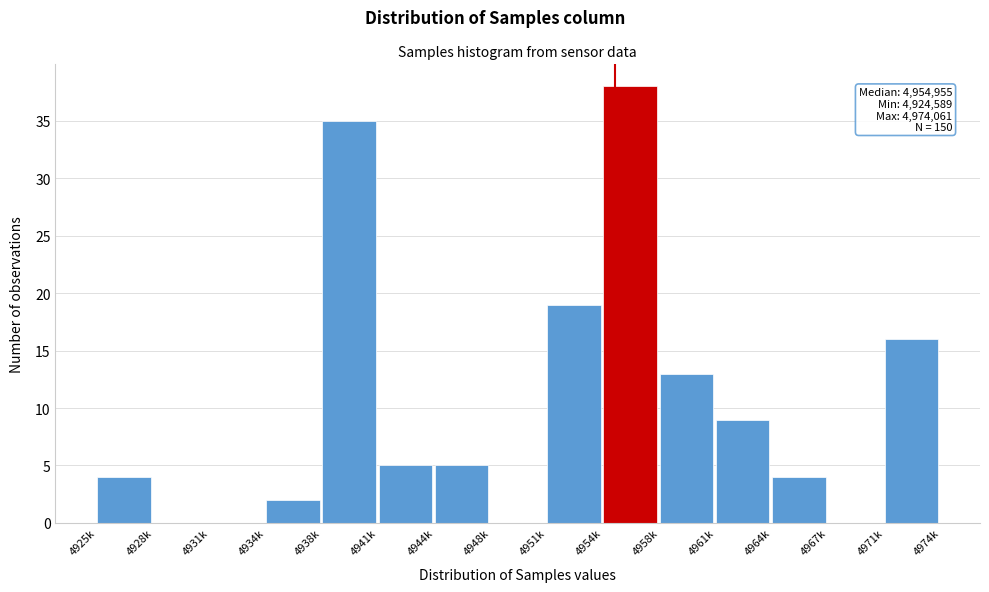

Reading left to right, list all the values displayed in this chart.

4925k=4	4928k=0	4931k=0	4934k=2	4938k=35	4941k=5	4944k=5	4948k=0	4951k=19	4954k=38	4958k=13	4961k=9	4964k=4	4967k=0	4971k=16